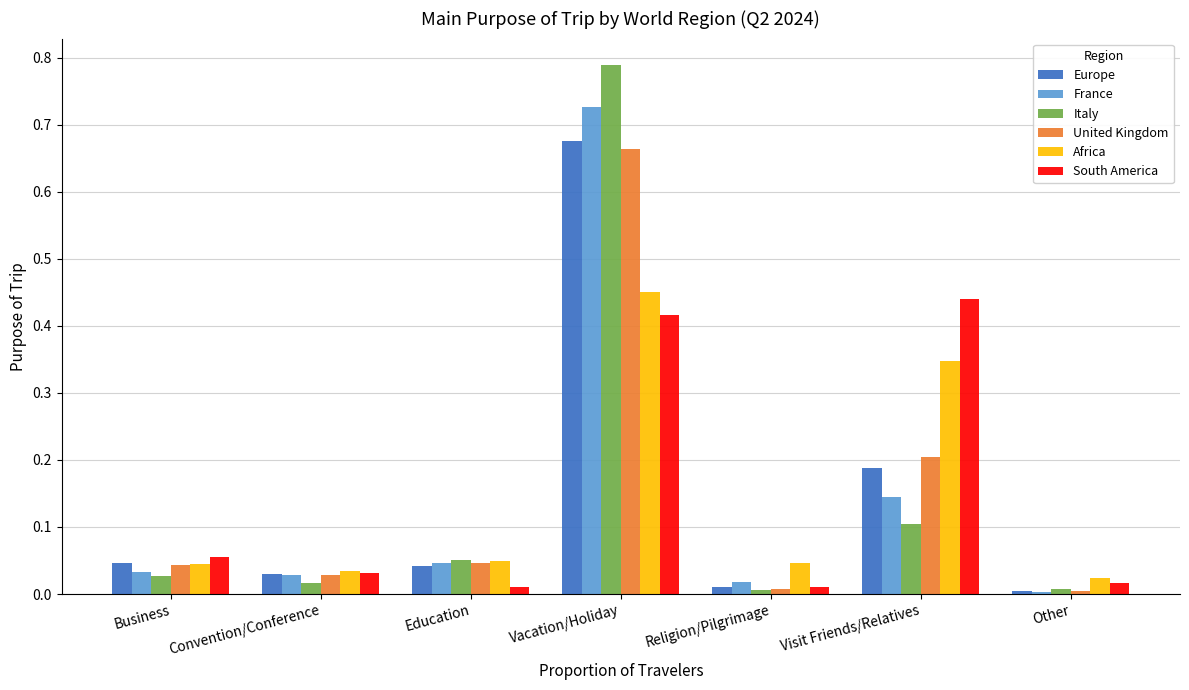

Which series has the largest range (max minus min)?

Italy